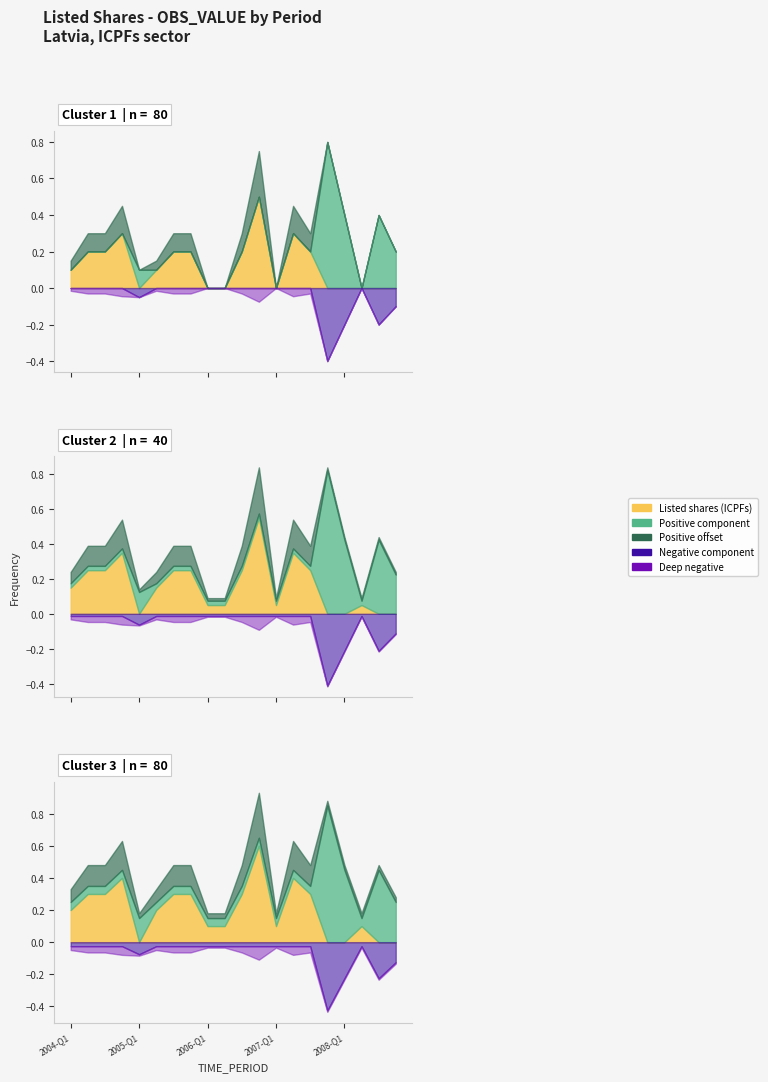

At 2004-Q3, list the series in order from smallest to largest.

Negative component, Listed shares (ICPFs), Positive component